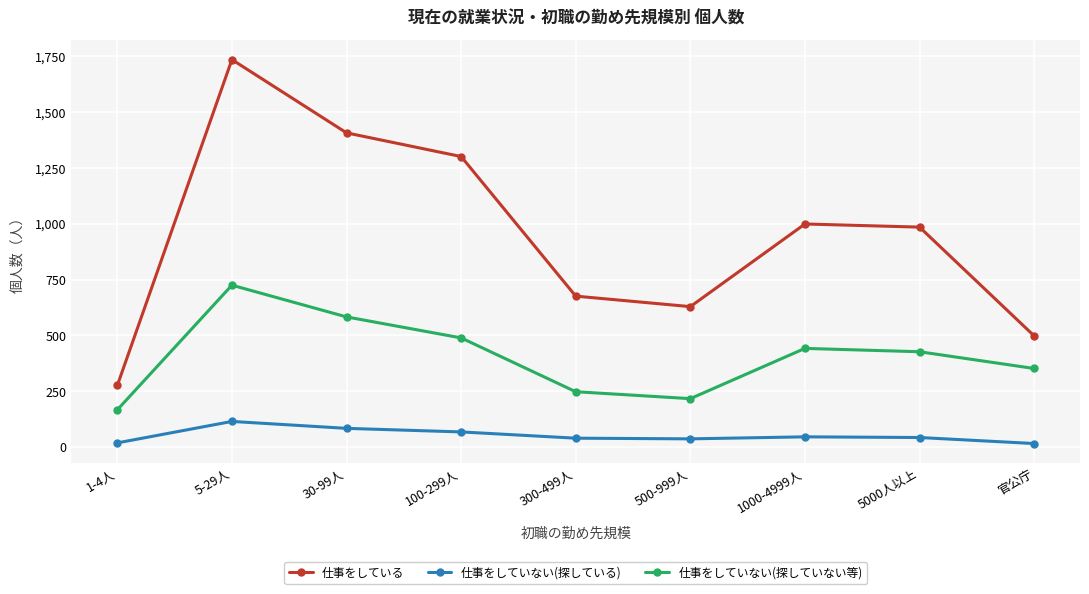

What is the label of the 9th point from the right?

1-4人